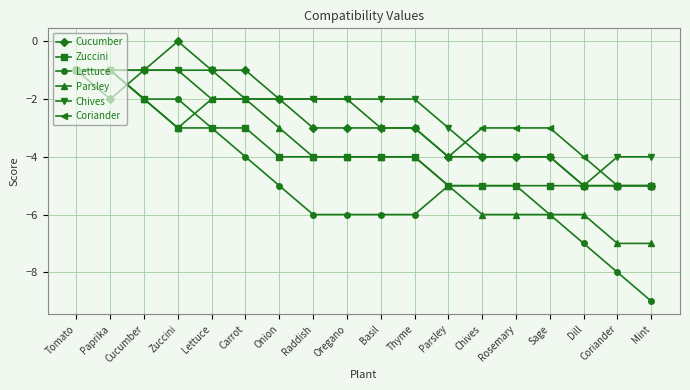

What is the spread (max minus min) of values at Chives?

3